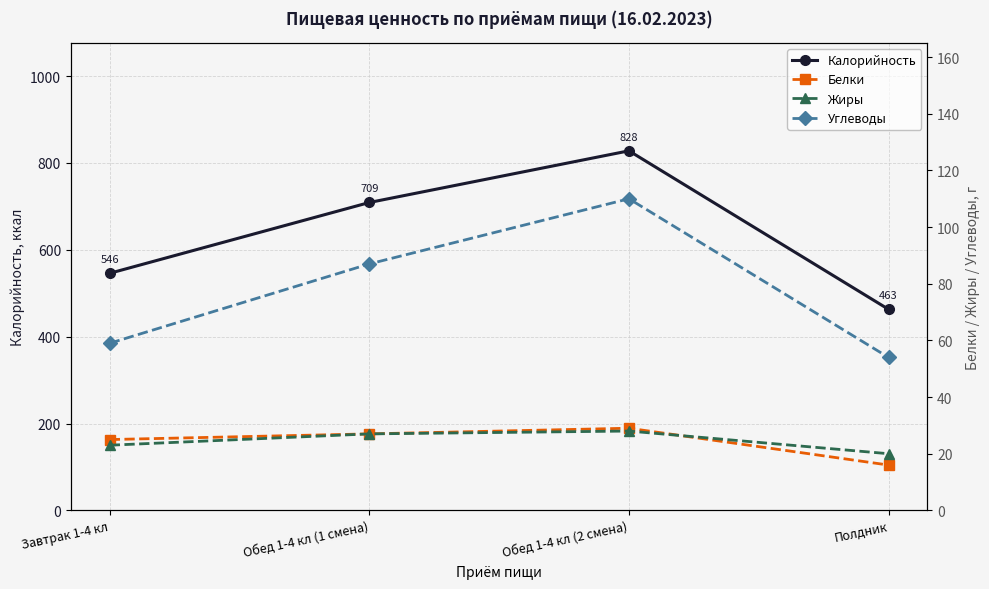

The Жиры series shows 35 at Завтрак 1-4 кл. True or false?

False